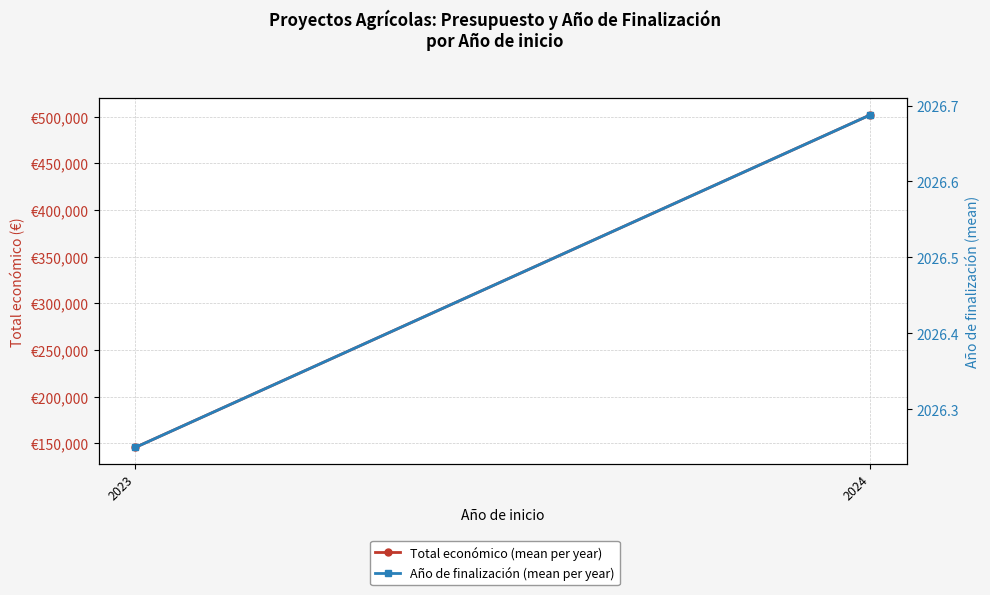

Where is Año de finalización (mean per year) nearest to the value 2026?

2023